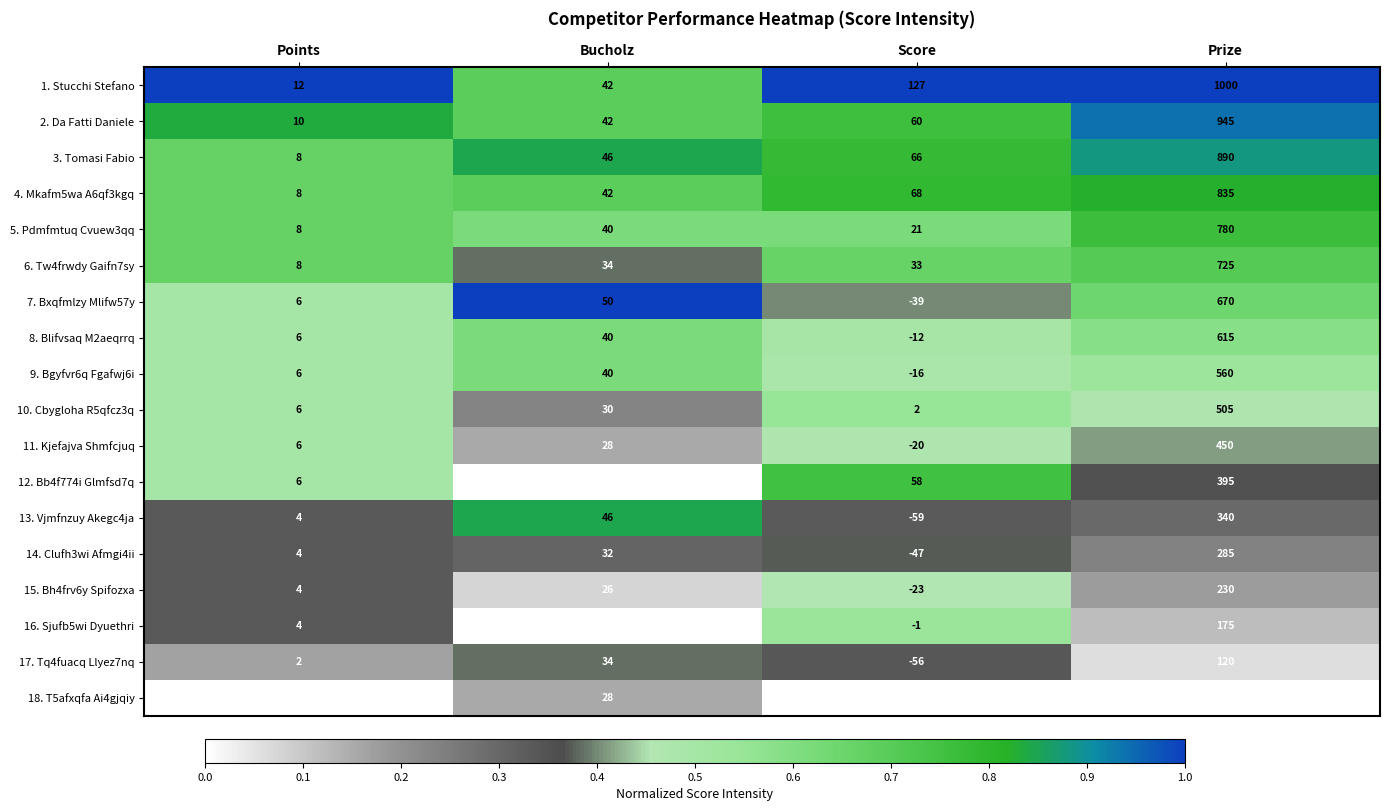

The 12. Bb4f774i Glmfsd7q series shows 8 at Points. True or false?

False